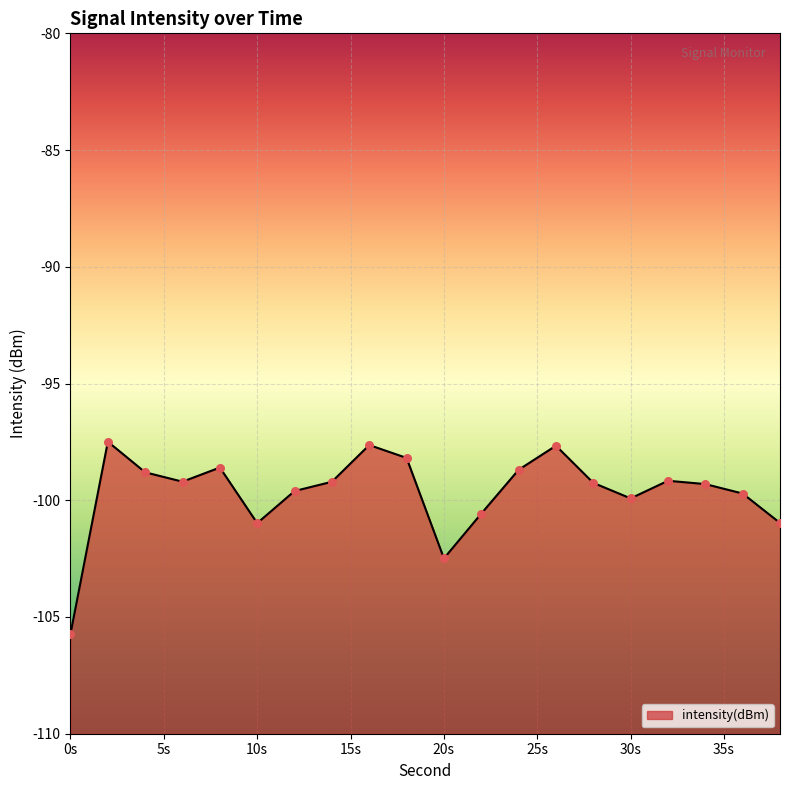

Which has a higher value, 6 or 20?

6